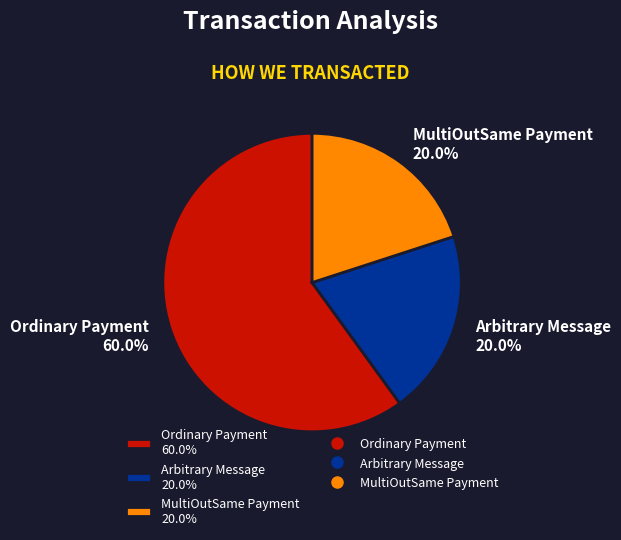

Which has a higher value, Ordinary Payment 60.0% or MultiOutSame Payment 20.0%?

Ordinary Payment 60.0%